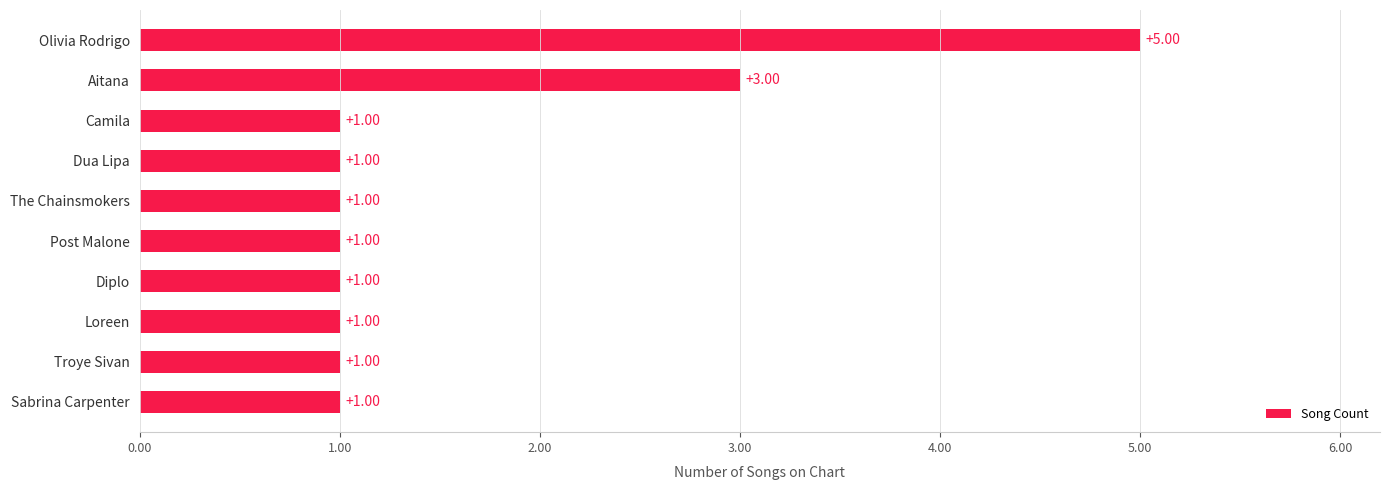

At which label is the value closest to 3?

Aitana